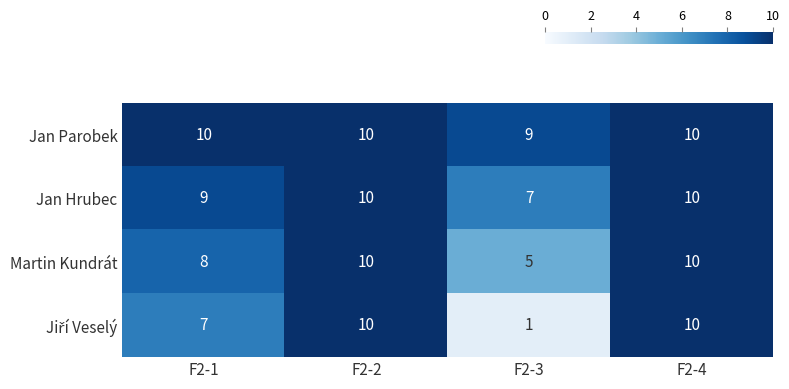

What is the difference between the second highest and minimum values in the Martin Kundrát series?

5